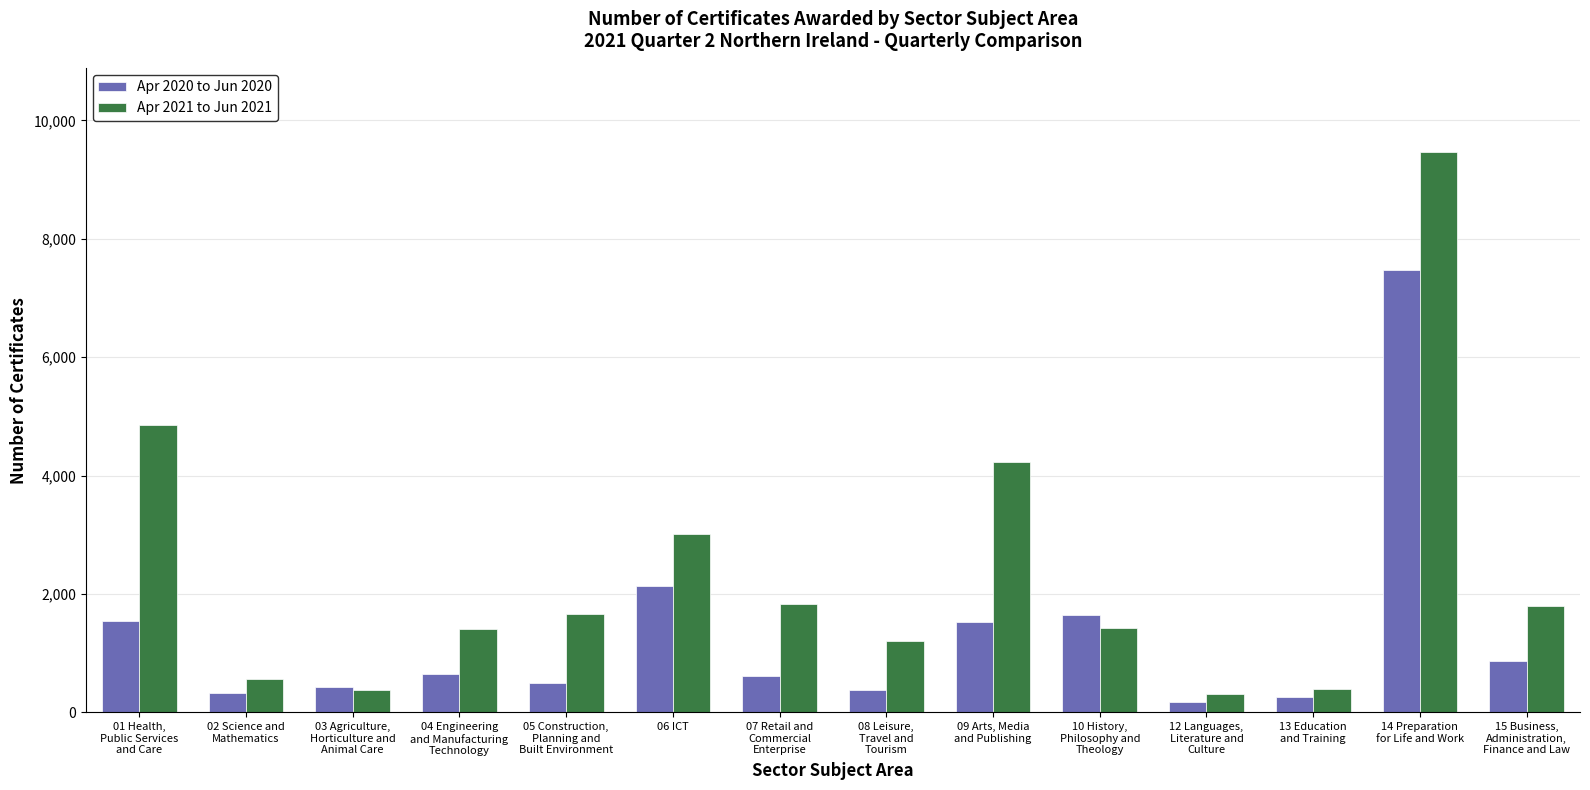

What value does the Apr 2021 to Jun 2021 series have at 03 Agriculture,
Horticulture and
Animal Care, to the nearest 50?

400